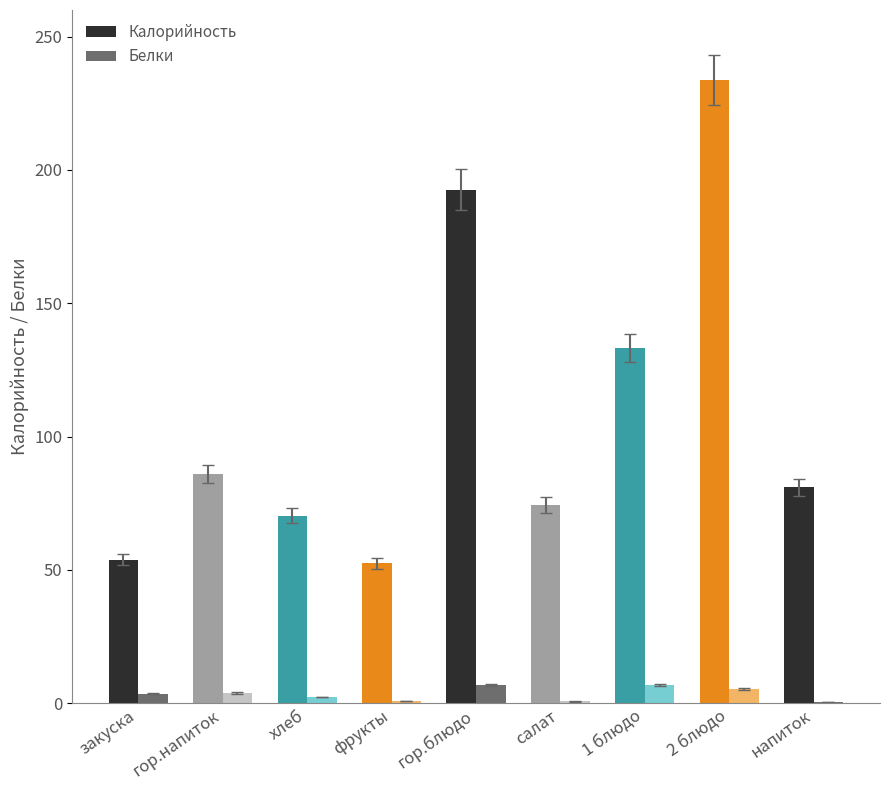

Between фрукты and гор.блюдо, which series saw the biggest shift?

Калорийность